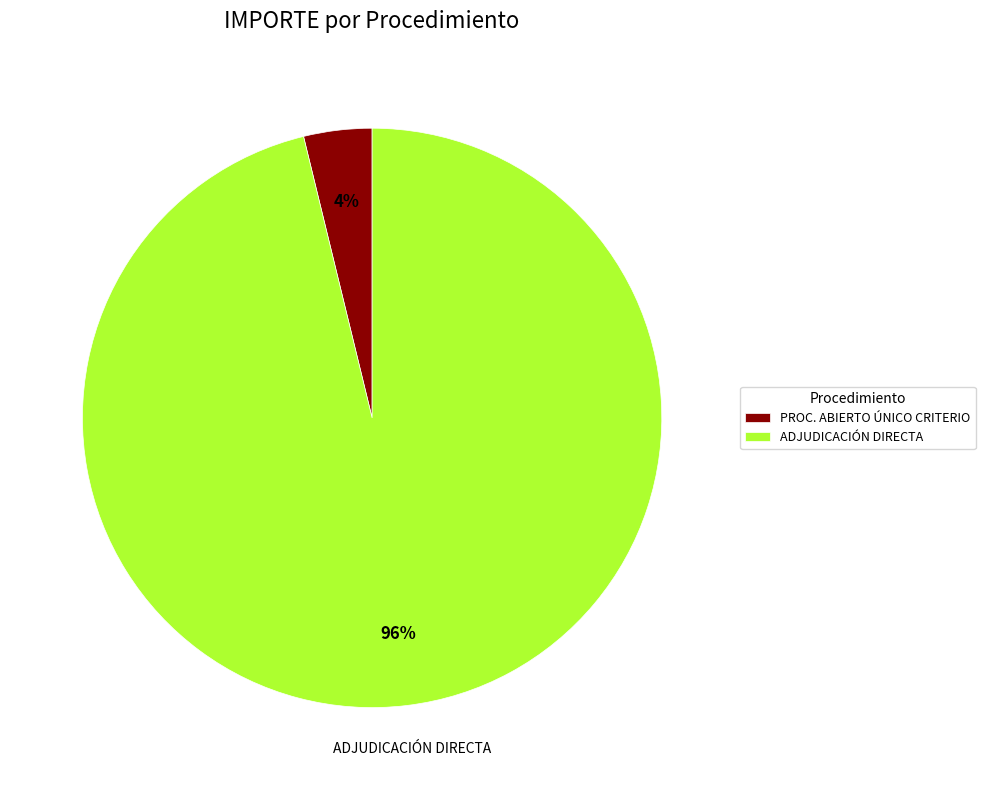

Is there a majority slice in this chart?

Yes